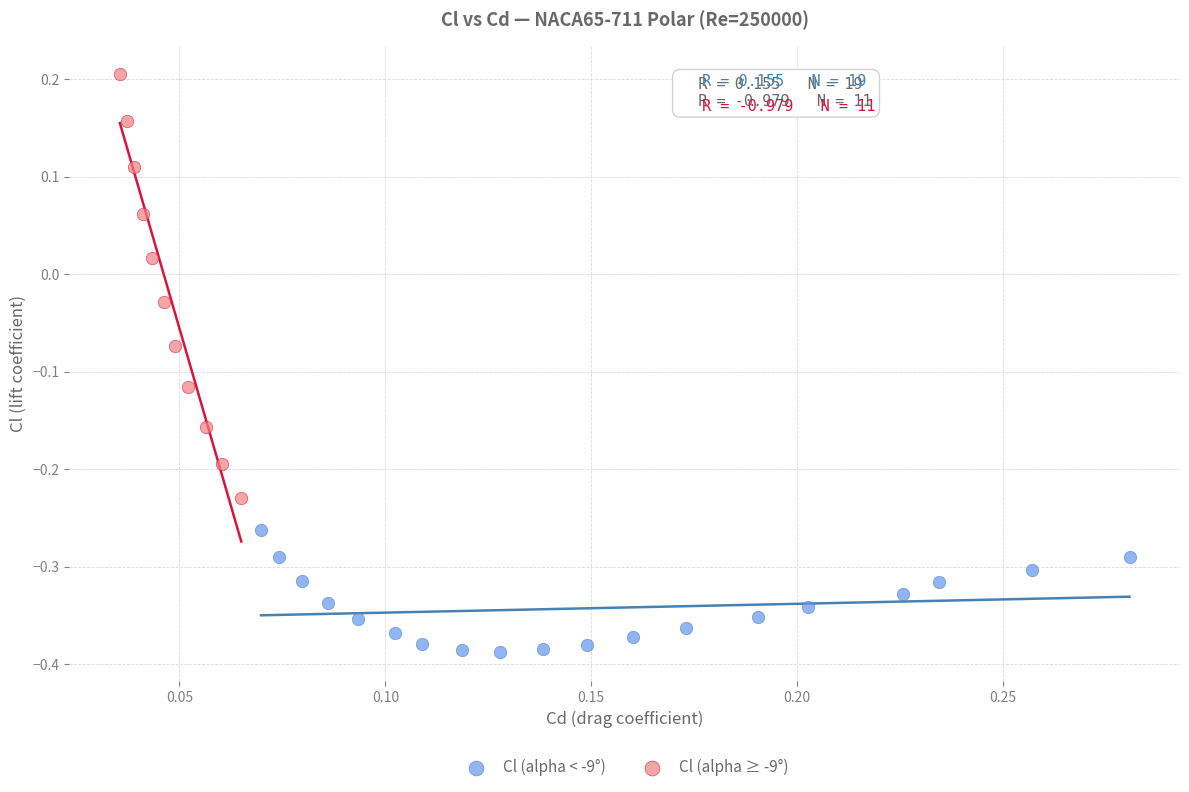

Which series contains the highest Y value?

Cl (alpha ≥ -9°)